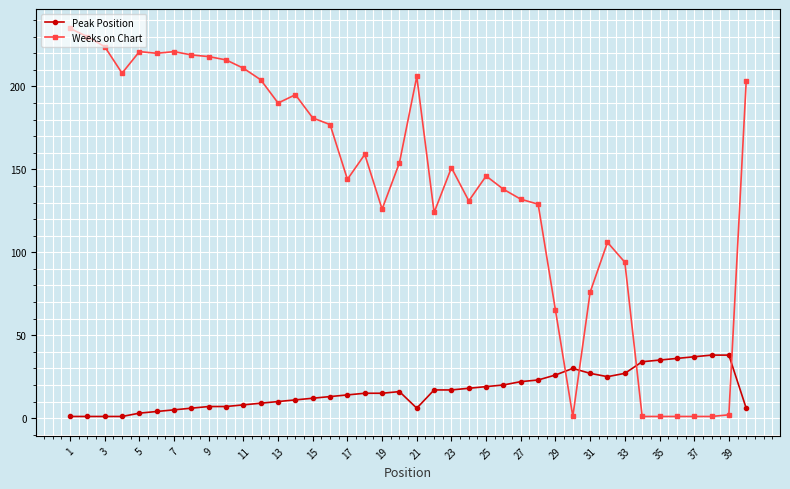

List the series in order of their overall mean, lowest first.

Peak Position, Weeks on Chart